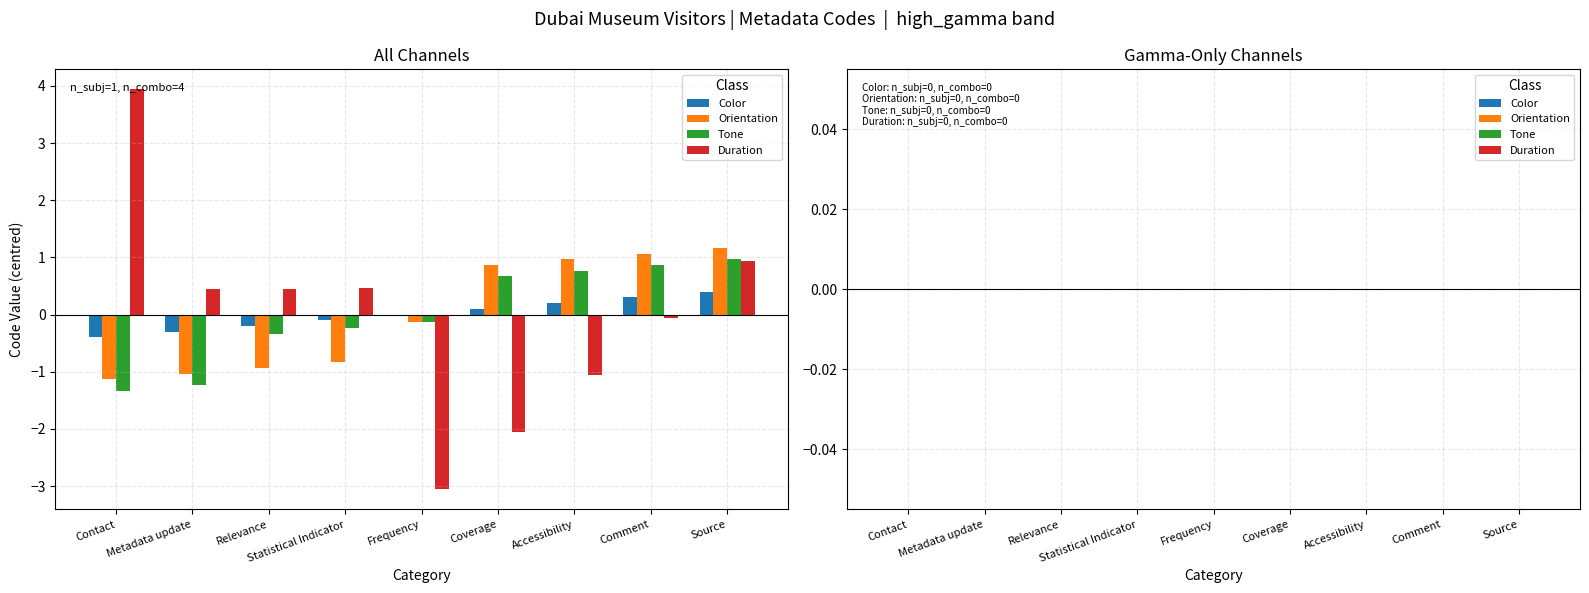

The value of Color at Contact is -0.4. True or false?

True